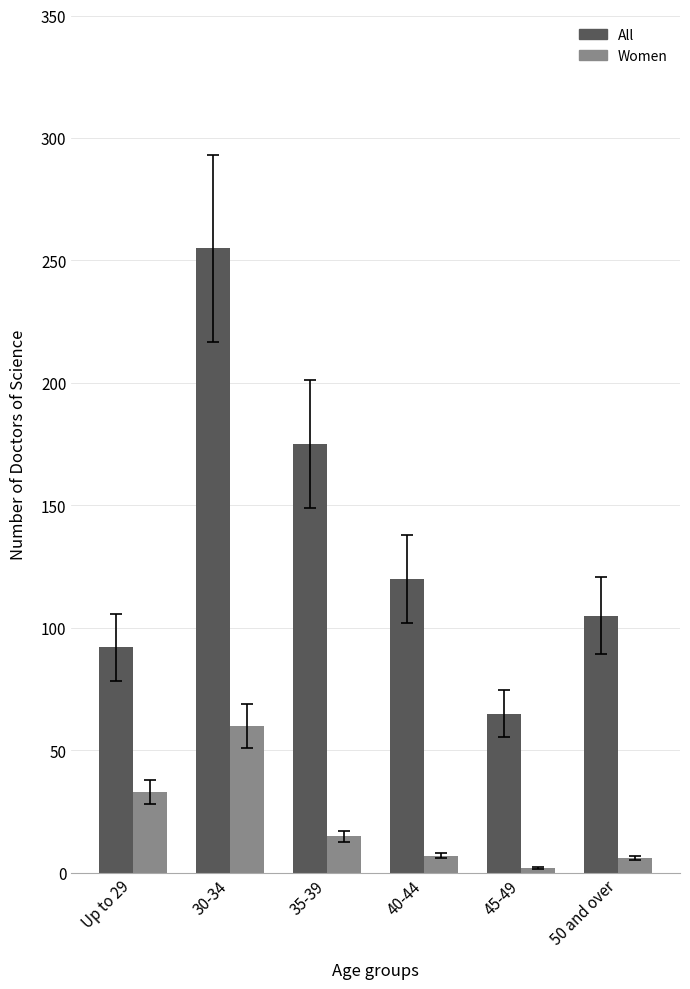

What is the average value of the All series?

135